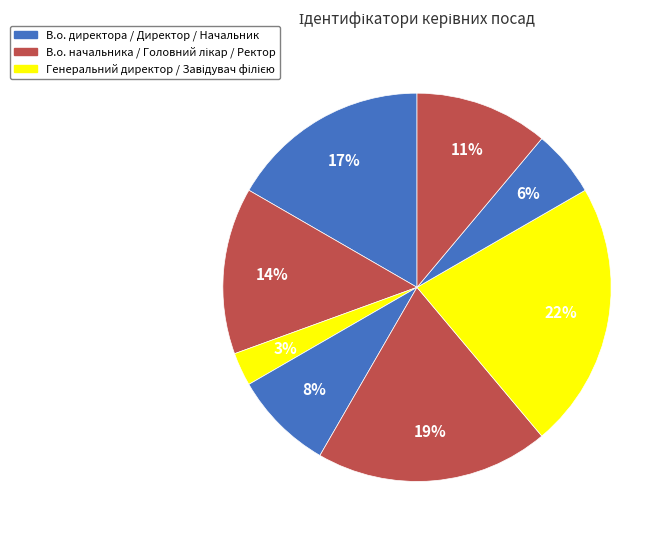

How many segments does this pie chart have?

8